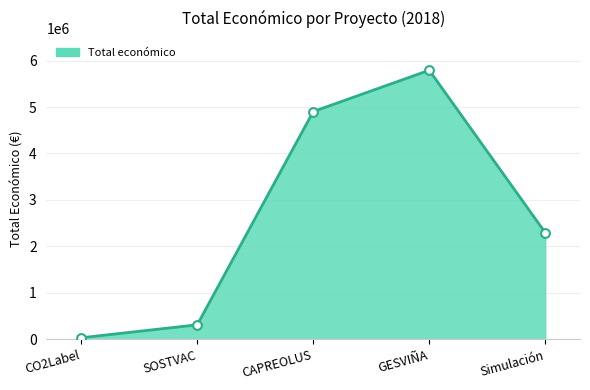

What is the change in value from SOSTVAC to Simulación?

+1984514